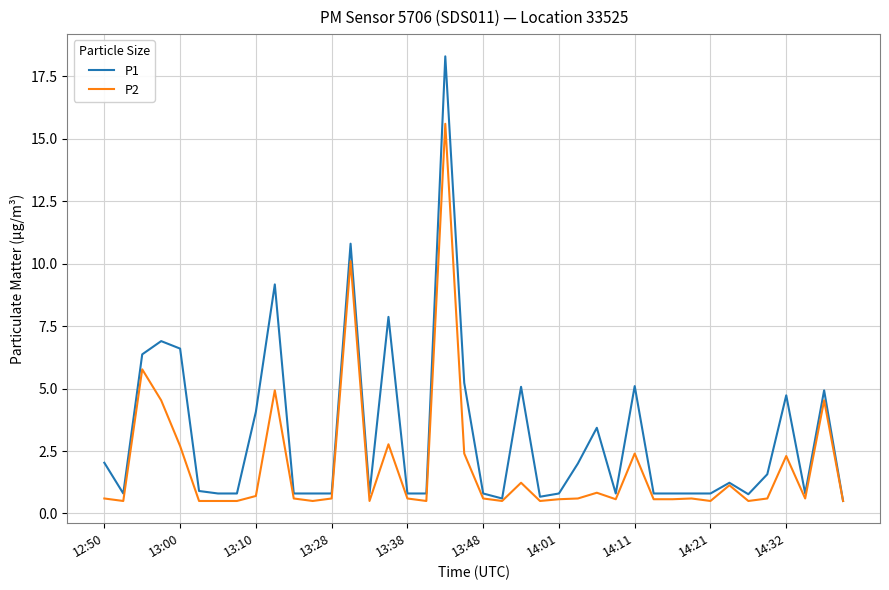

Which series has the widest spread of values?

P1